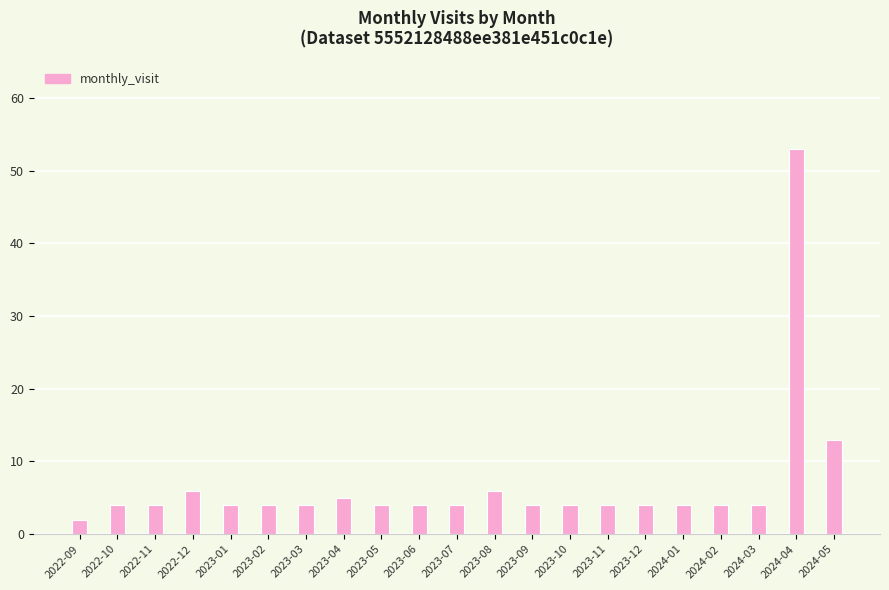

What is the label of the 8th bar from the right?

2023-10